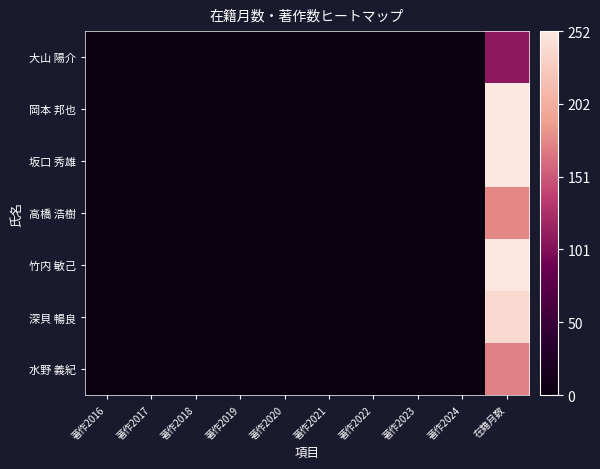

At which category is the sum across all series the highest?

在籍月数